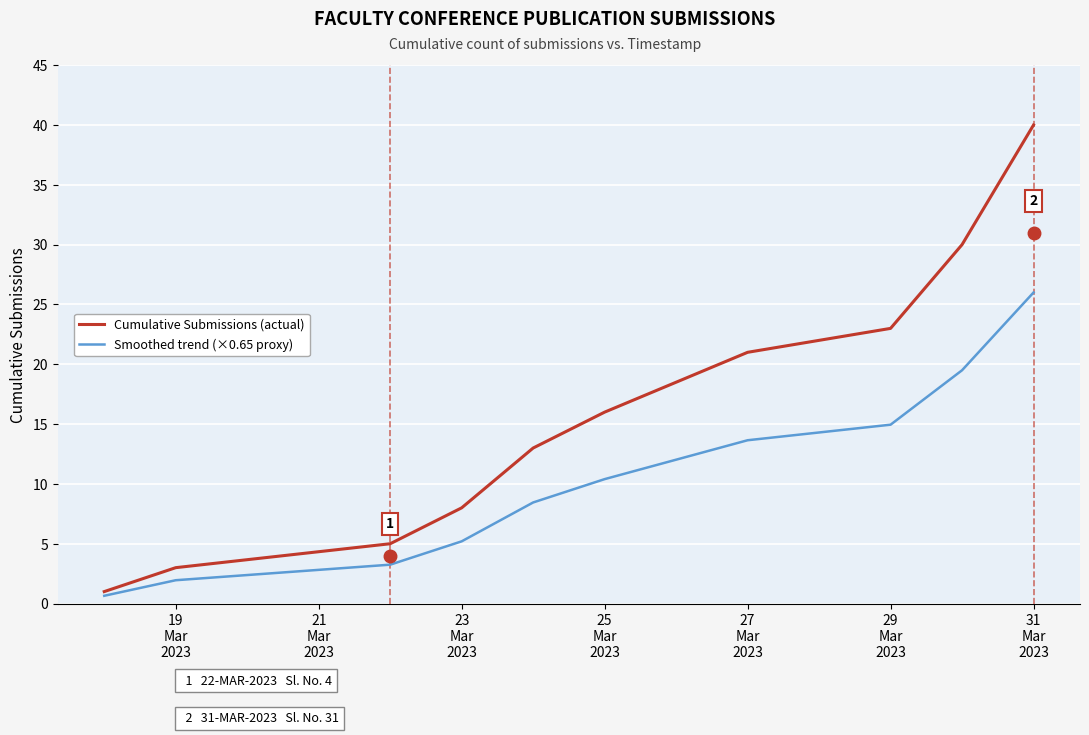

Does the chart have visible grid lines?

Yes